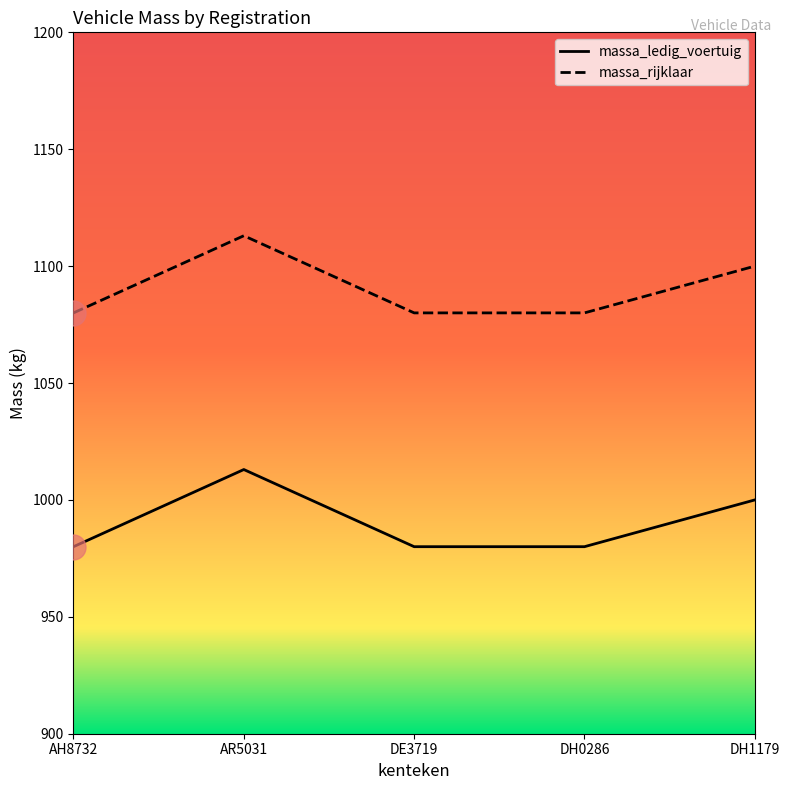

At DH1179, list the series in order from largest to smallest.

massa_rijklaar, massa_ledig_voertuig